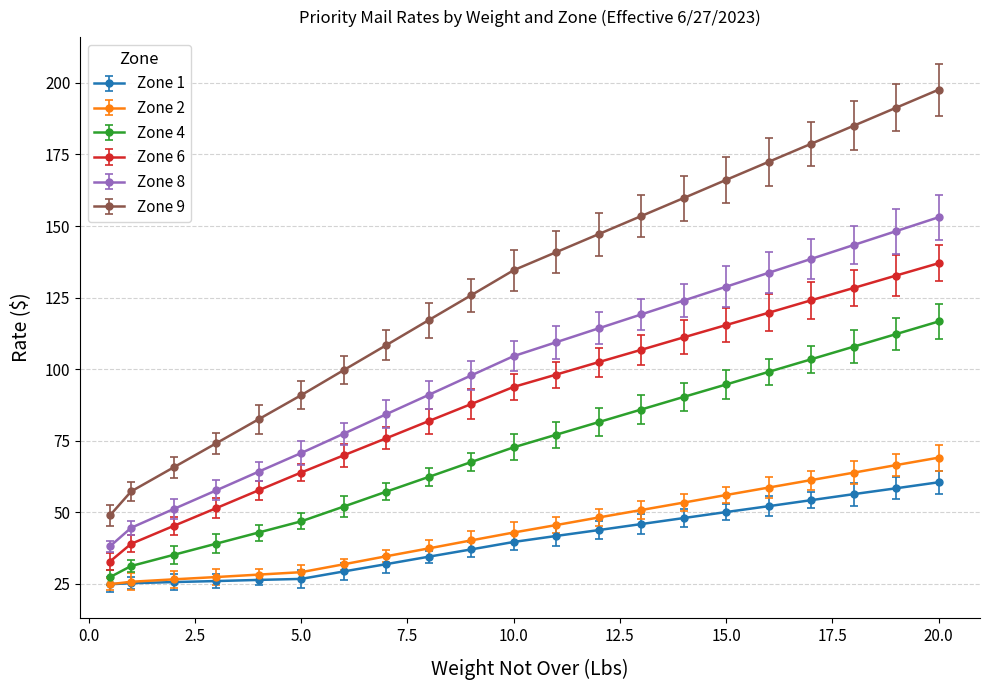

How many lines are shown in the chart?

6